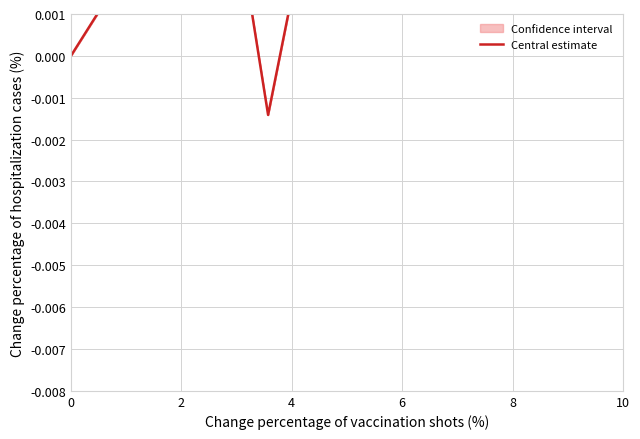

Does the chart display data point markers on the line(s)?

No